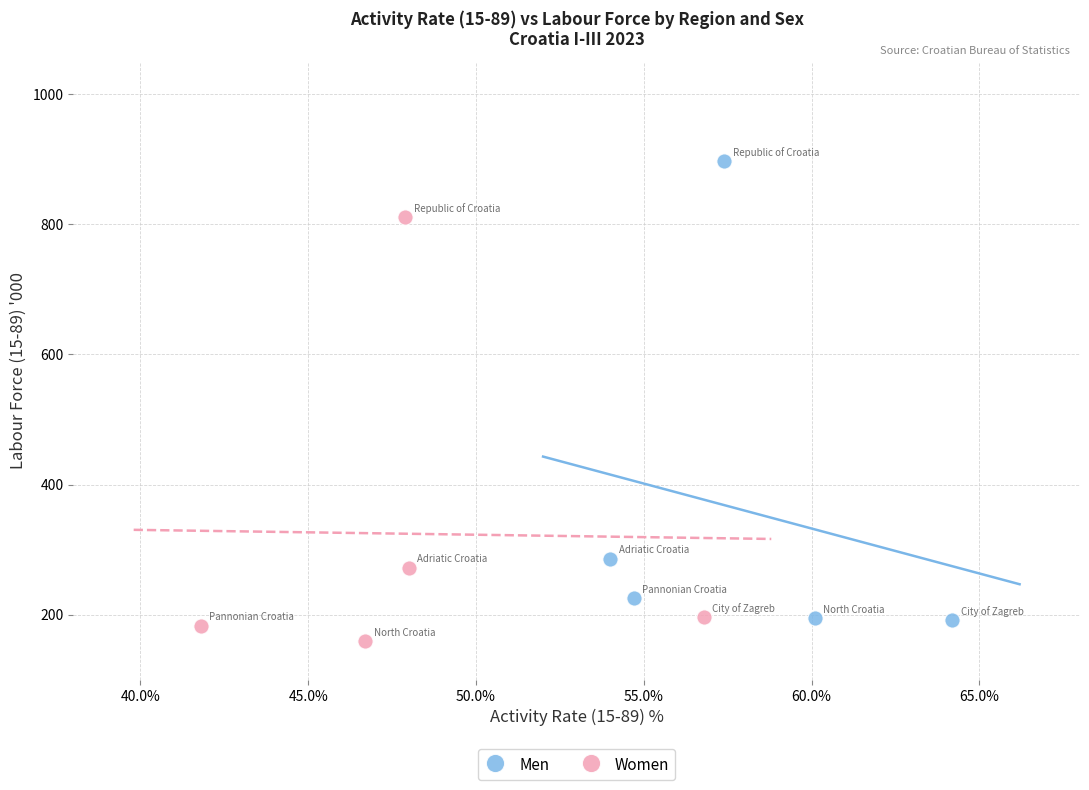

Which series reaches the maximum Y coordinate?

Men